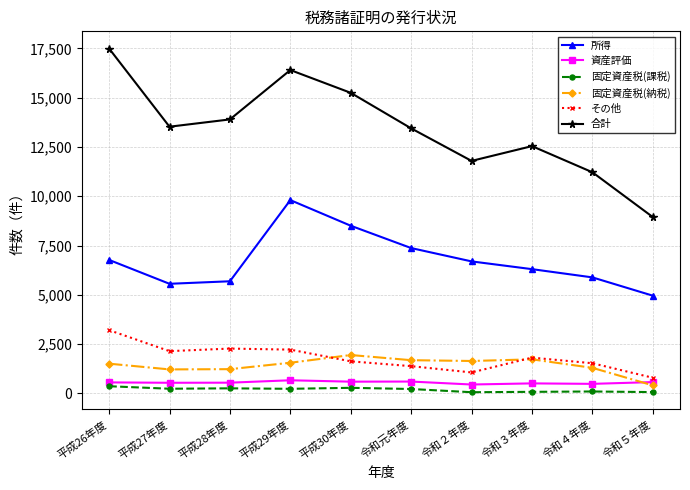

True or false: 合計 has a value of 20428 at 令和元年度.

False